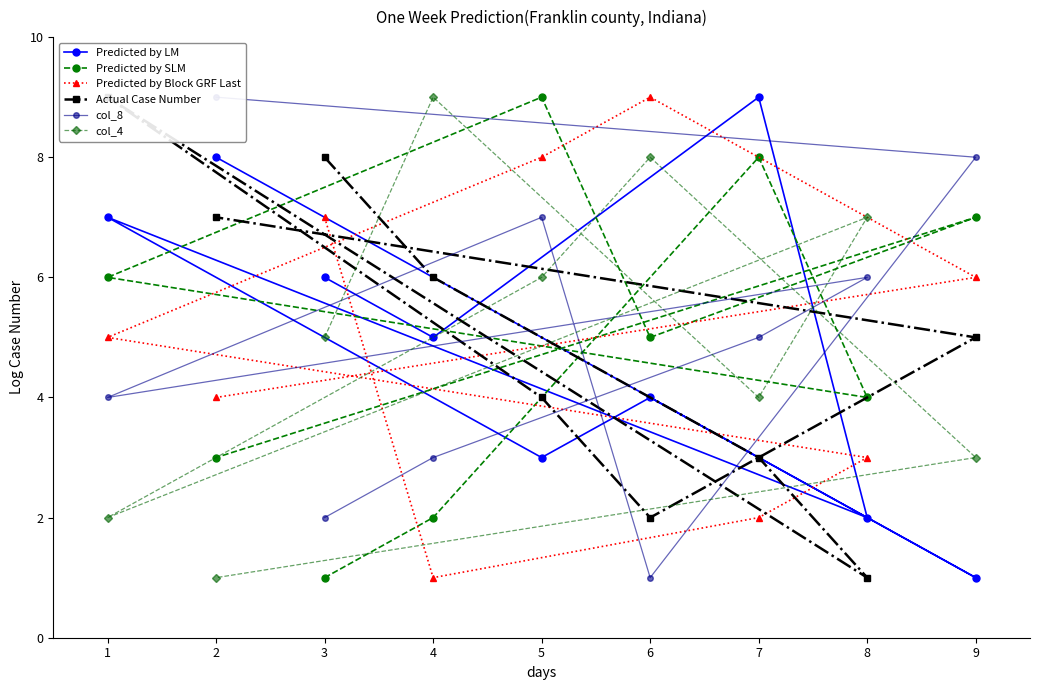

What is the difference between the maximum and second lowest values in the Actual Case Number series?

7